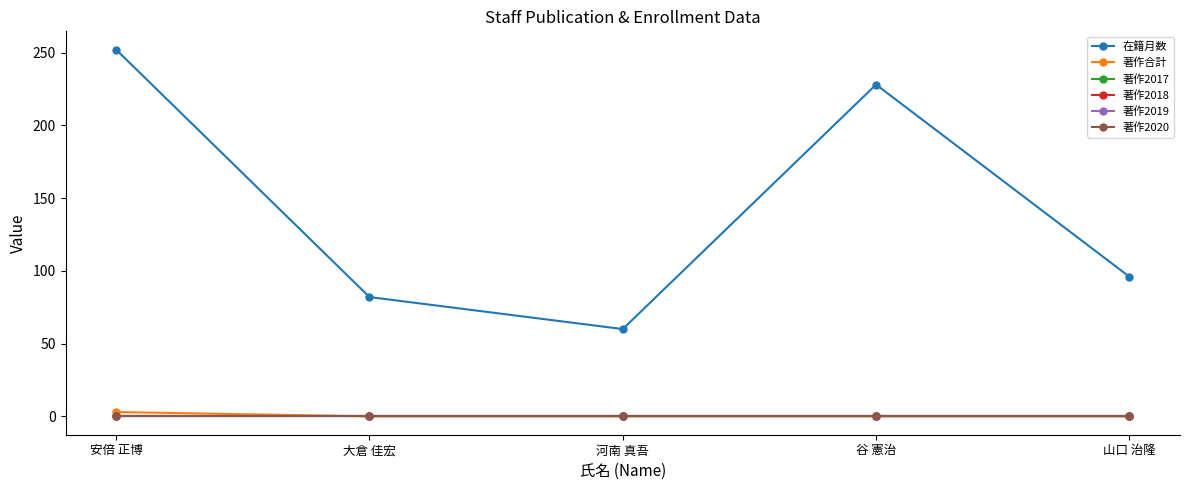

Reading left to right, transcribe all the data shown in this chart.

在籍月数: 安倍 正博=252	大倉 佳宏=82	河南 真吾=60	谷 憲治=228	山口 治隆=96
著作合計: 安倍 正博=3	大倉 佳宏=0	河南 真吾=0	谷 憲治=0	山口 治隆=0
著作2017: 安倍 正博=0	大倉 佳宏=0	河南 真吾=0	谷 憲治=0	山口 治隆=0
著作2018: 安倍 正博=0	大倉 佳宏=0	河南 真吾=0	谷 憲治=0	山口 治隆=0
著作2019: 安倍 正博=0	大倉 佳宏=0	河南 真吾=0	谷 憲治=0	山口 治隆=0
著作2020: 安倍 正博=0	大倉 佳宏=0	河南 真吾=0	谷 憲治=0	山口 治隆=0